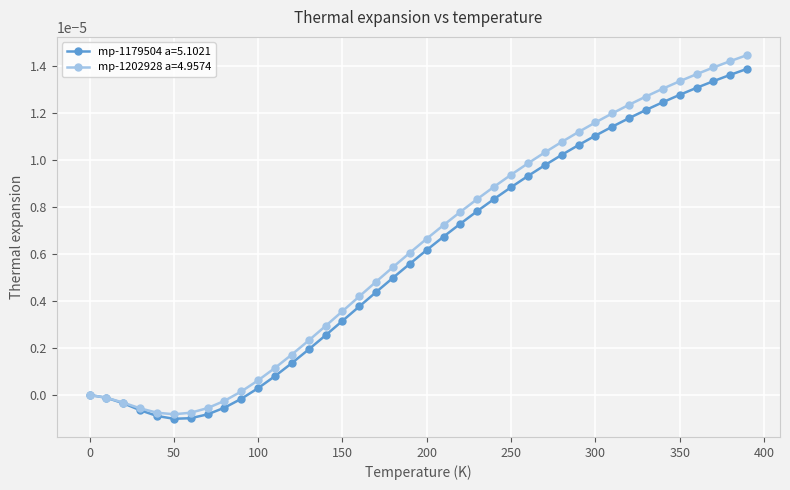

List the labels in order of mp-1202928 a=4.9574 value, largest first.

390.0, 380.0, 370.0, 360.0, 350.0, 340.0, 330.0, 320.0, 310.0, 300.0, 290.0, 280.0, 270.0, 260.0, 250.0, 240.0, 230.0, 220.0, 210.0, 200.0, 190.0, 180.0, 170.0, 160.0, 150.0, 140.0, 130.0, 120.0, 110.0, 100.0, 90.0, 0.0, 10.0, 80.0, 20.0, 70.0, 30.0, 40.0, 60.0, 50.0